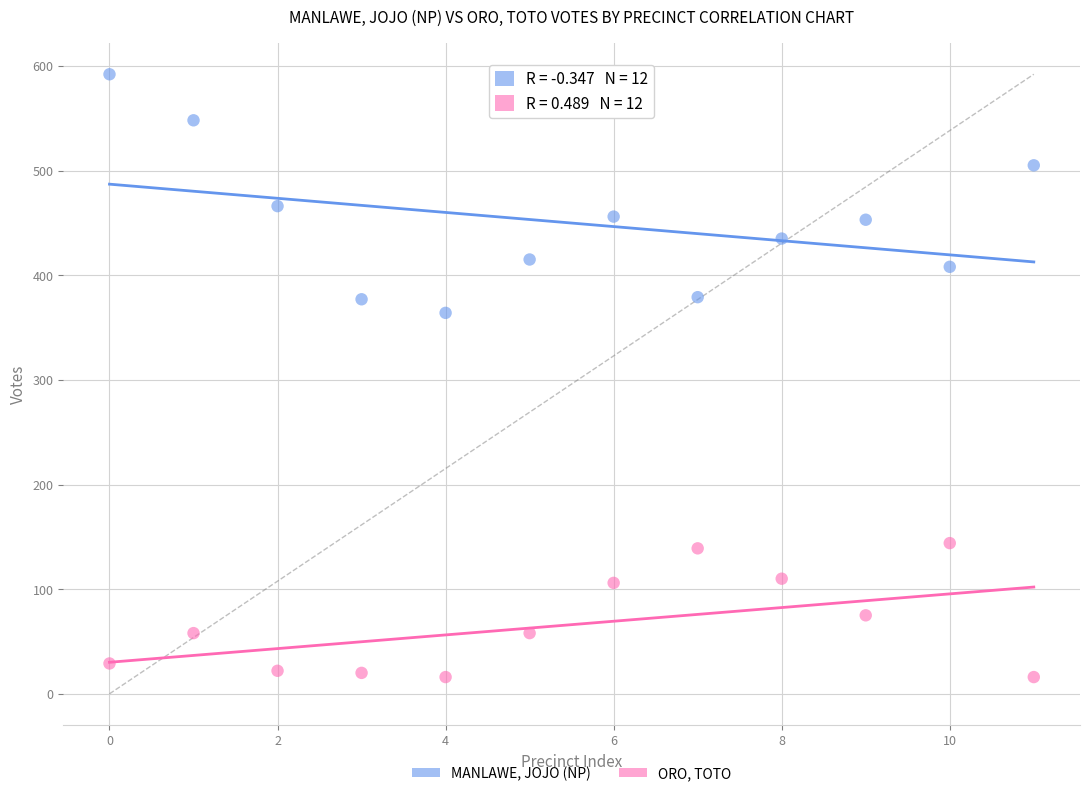

In the MANLAWE, JOJO (NP) series, what Y value is closest to 478?

466